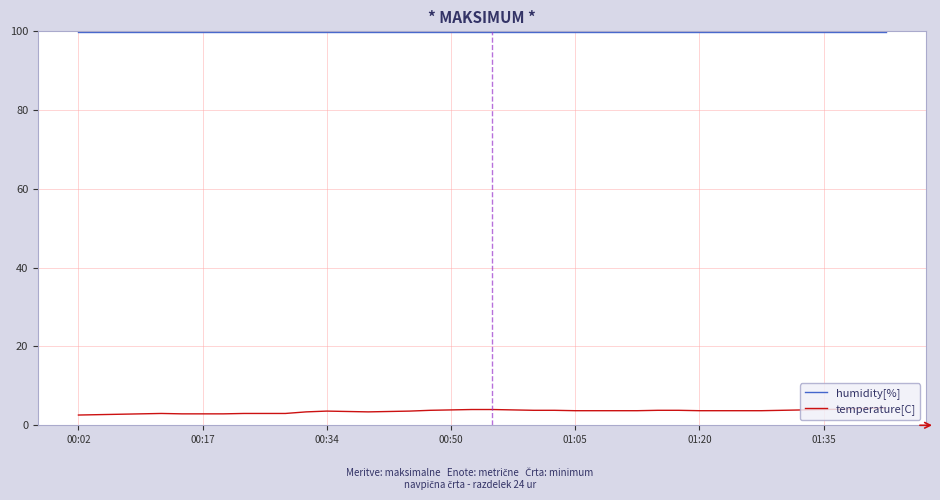

Rank the series by their maximum value, from highest to lowest.

humidity[%], temperature[C]